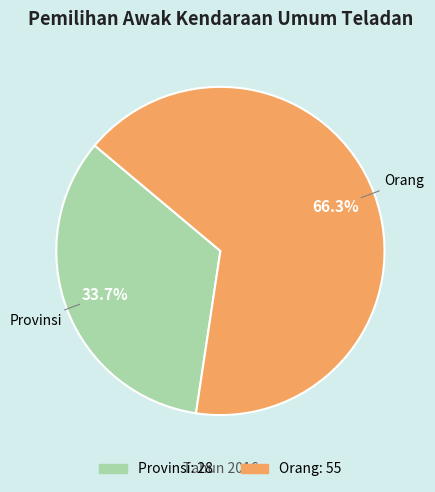

What percentage is the Provinsi slice, to the nearest percent?

34%